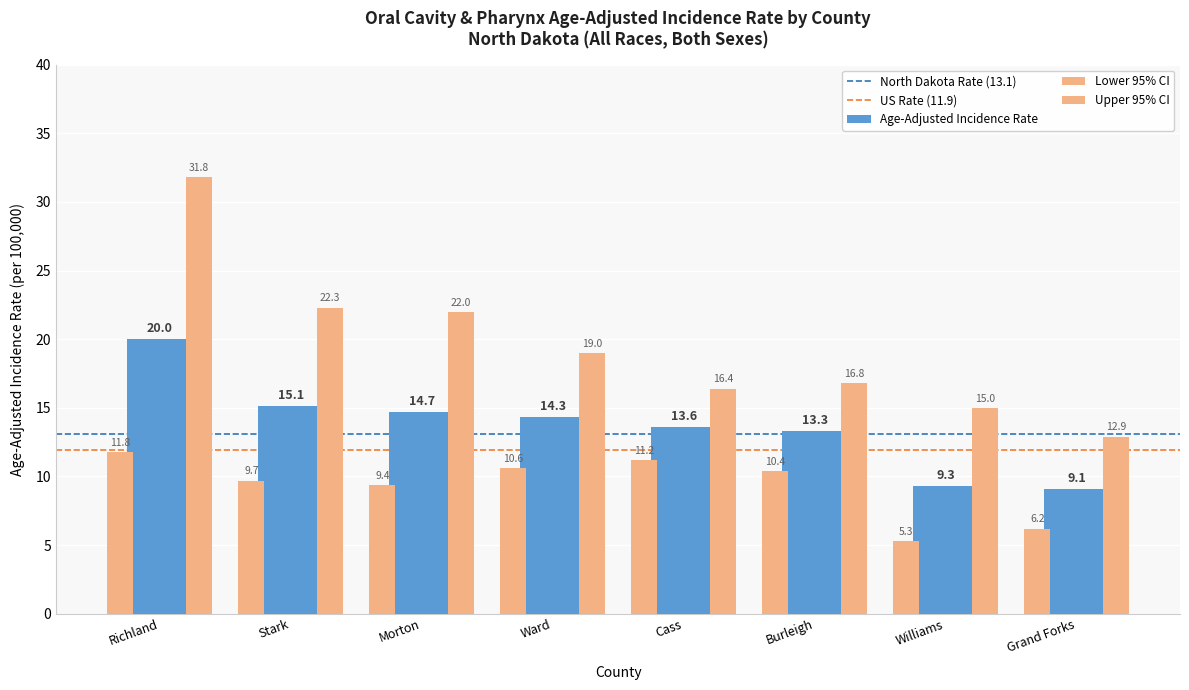

How many distinct data groups are displayed?

3